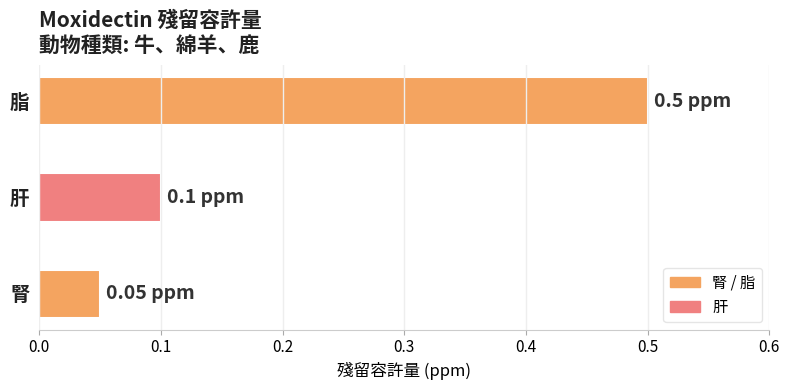

What is the maximum value shown in the chart?

0.5